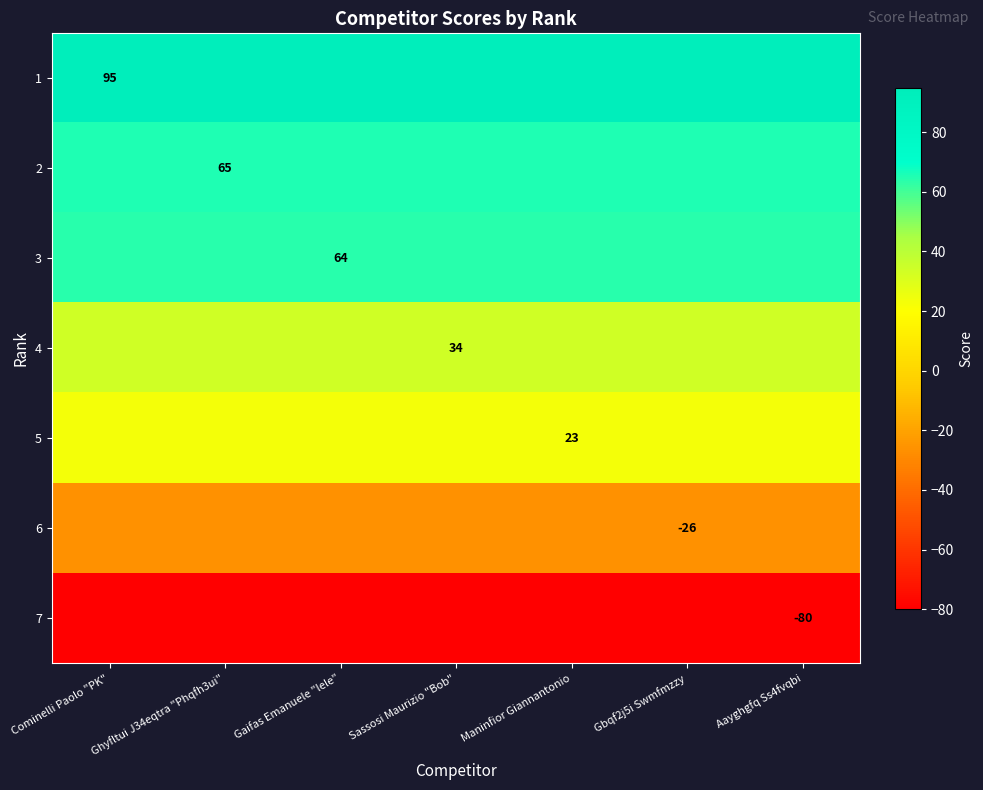

What is the greatest value displayed?

95